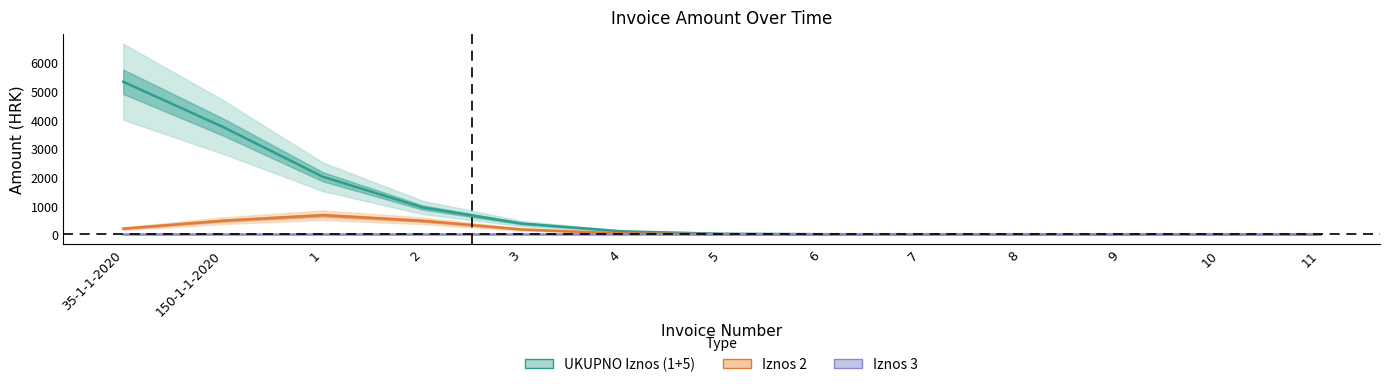

What is the label of the 6th point from the left?

4